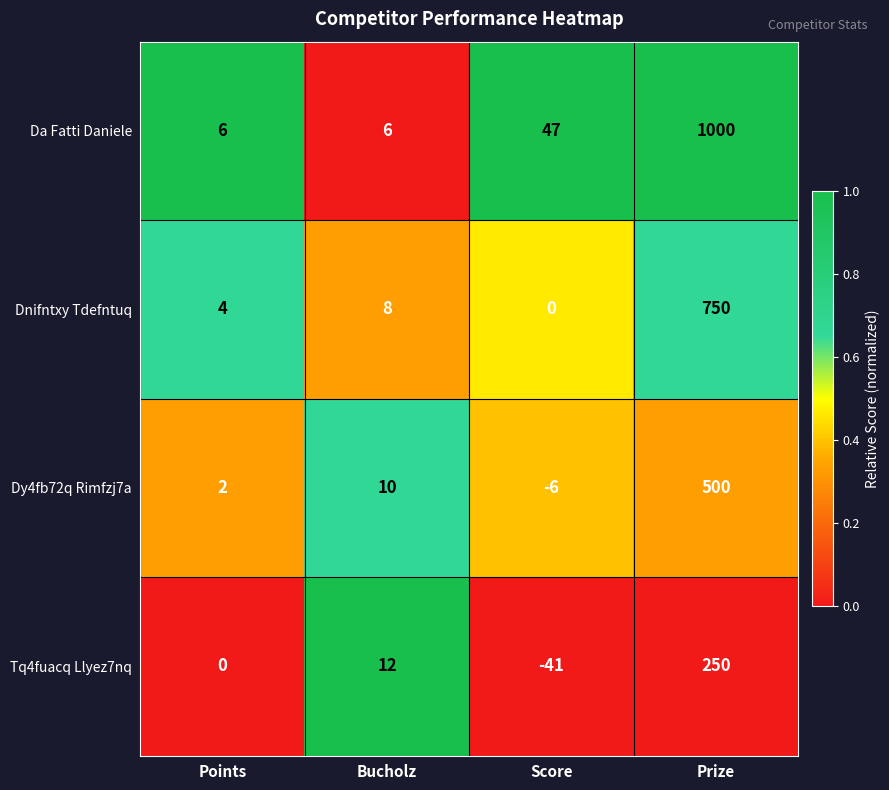

At how many categories does at least one series exceed 0?

4